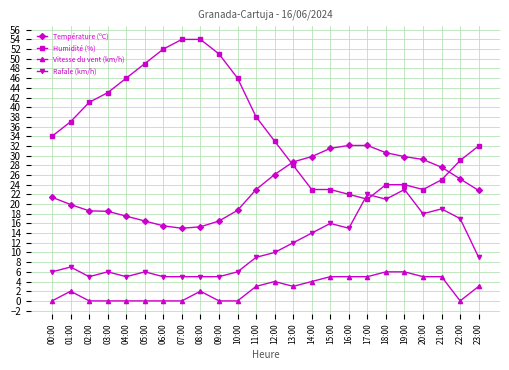

Between which two adjacent categories do Température (ºC) and Humidité (%) first intersect?

12:00 and 13:00